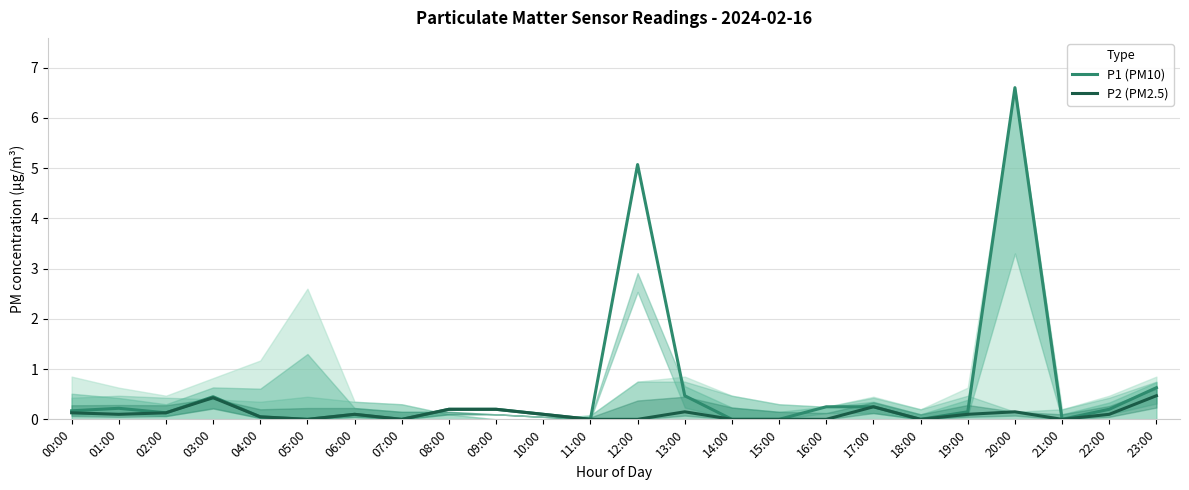

True or false: P1 (PM10) and P2 (PM2.5) intersect in this chart.

False